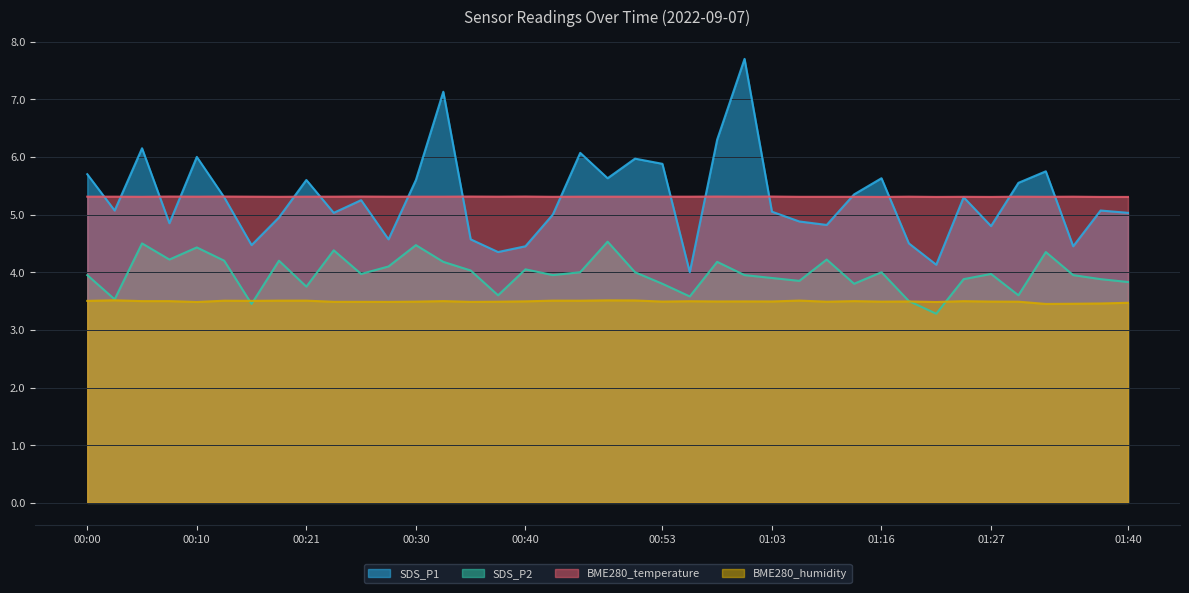

List the labels in order of SDS_P2 value, largest first.

00:48, 00:05, 00:30, 00:10, 00:23, 01:32, 00:08, 01:11, 00:13, 00:18, 00:33, 00:58, 00:28, 00:40, 00:35, 00:45, 00:51, 01:16, 00:26, 01:27, 00:00, 00:43, 01:01, 01:35, 01:03, 01:24, 01:38, 01:08, 01:40, 00:53, 01:13, 00:21, 00:38, 01:30, 00:56, 00:03, 01:19, 00:15, 01:22